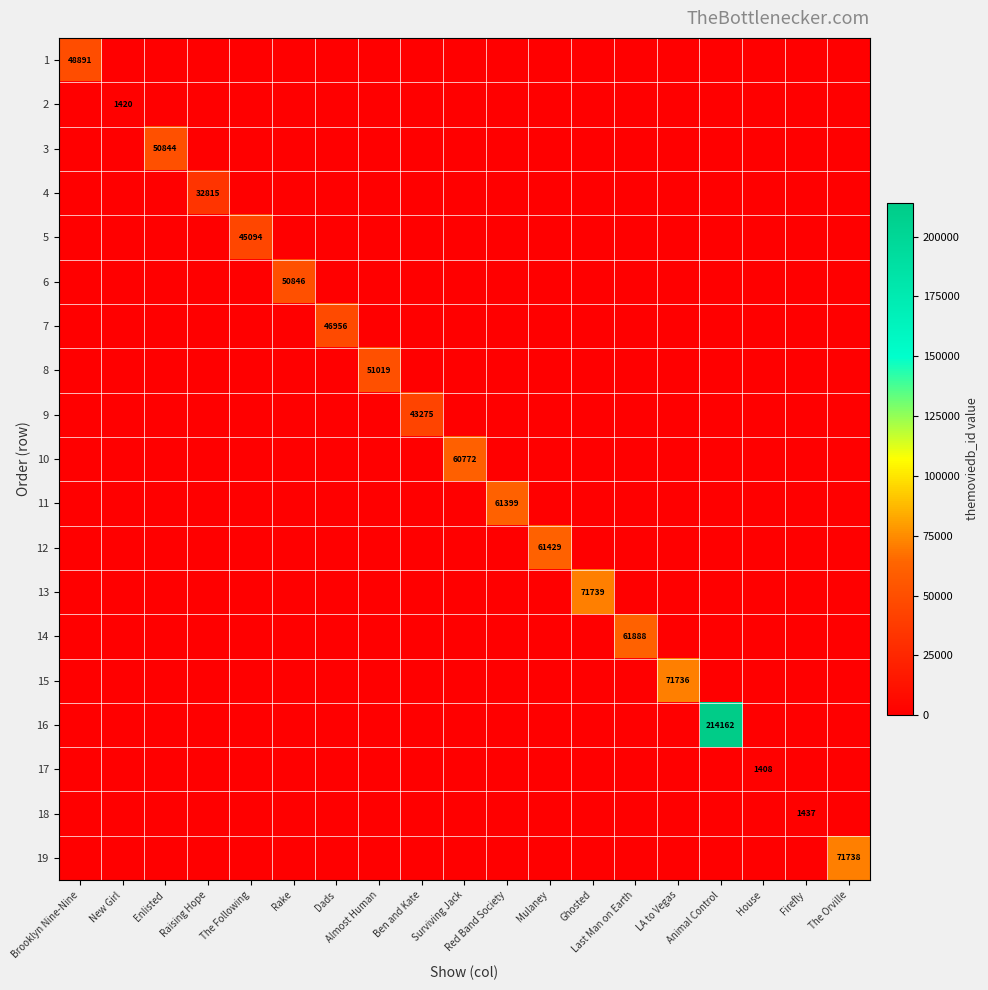

The 19 series shows 28538 at The Orville. True or false?

False